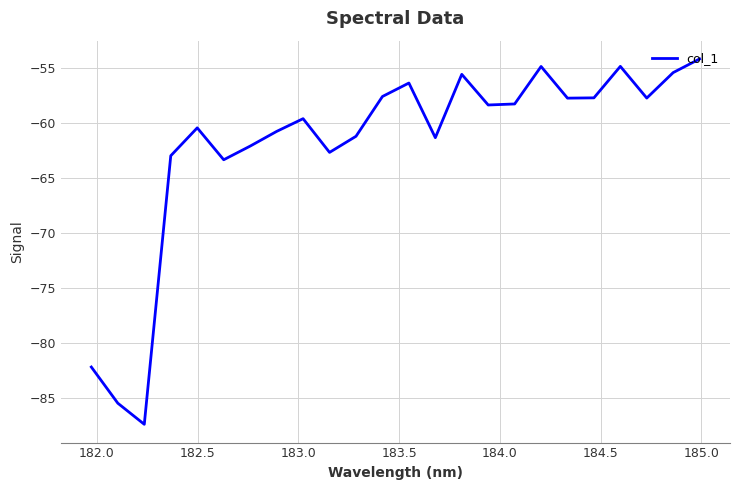

How many series are shown in this chart?

1